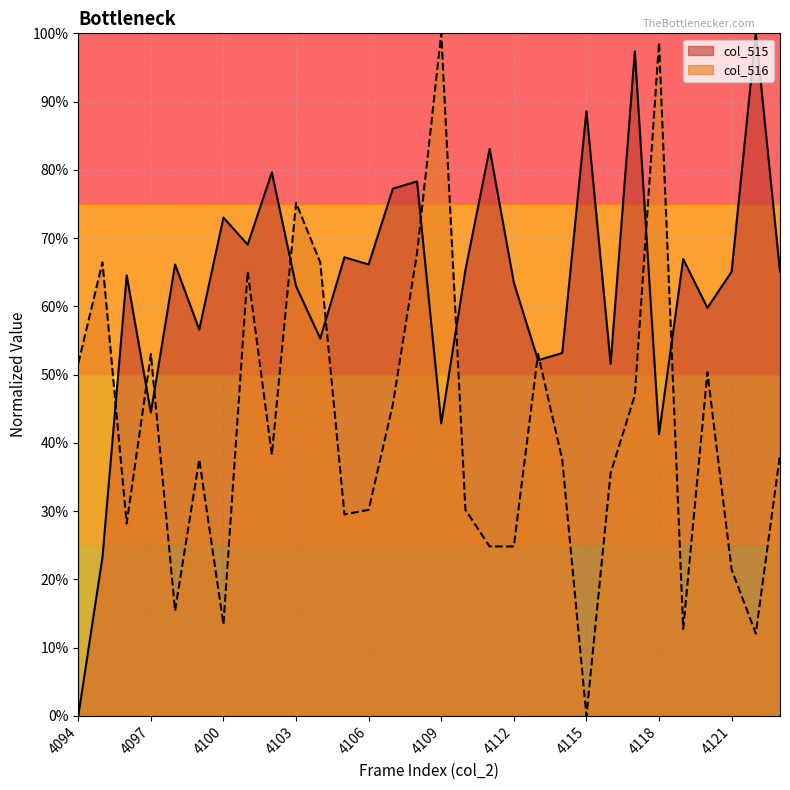

List the series in order of their overall mean, lowest first.

col_516, col_515